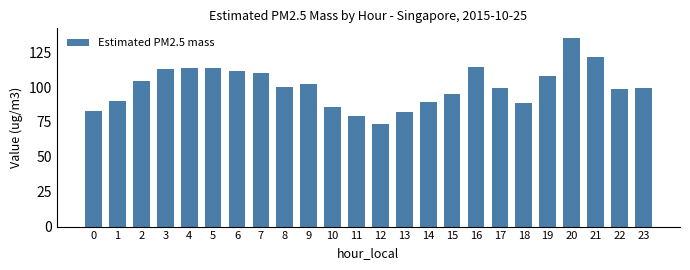

Does the chart contain any negative values?

No